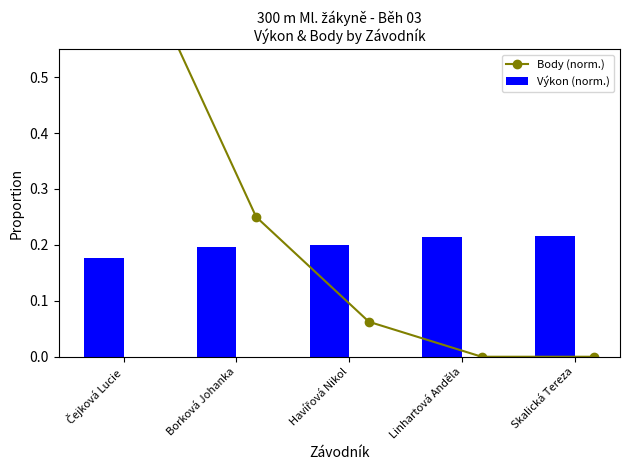

Rank the series by their maximum value, from highest to lowest.

Body (norm.), Výkon (norm.)